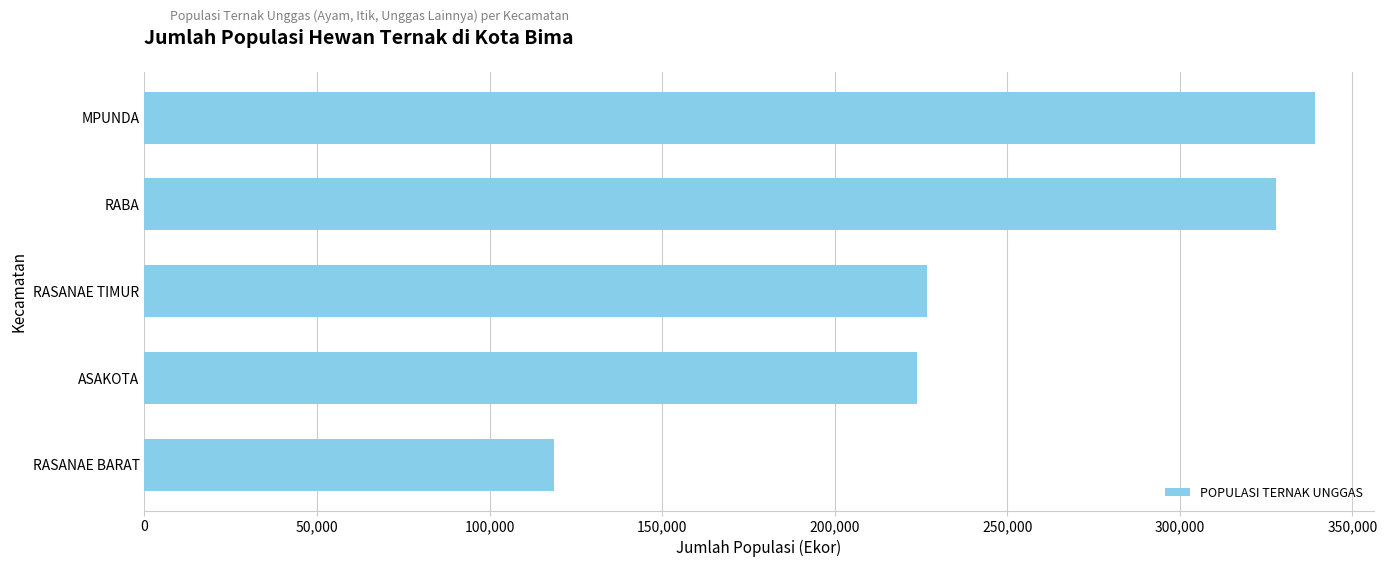

What is the sum of all values?

1236629